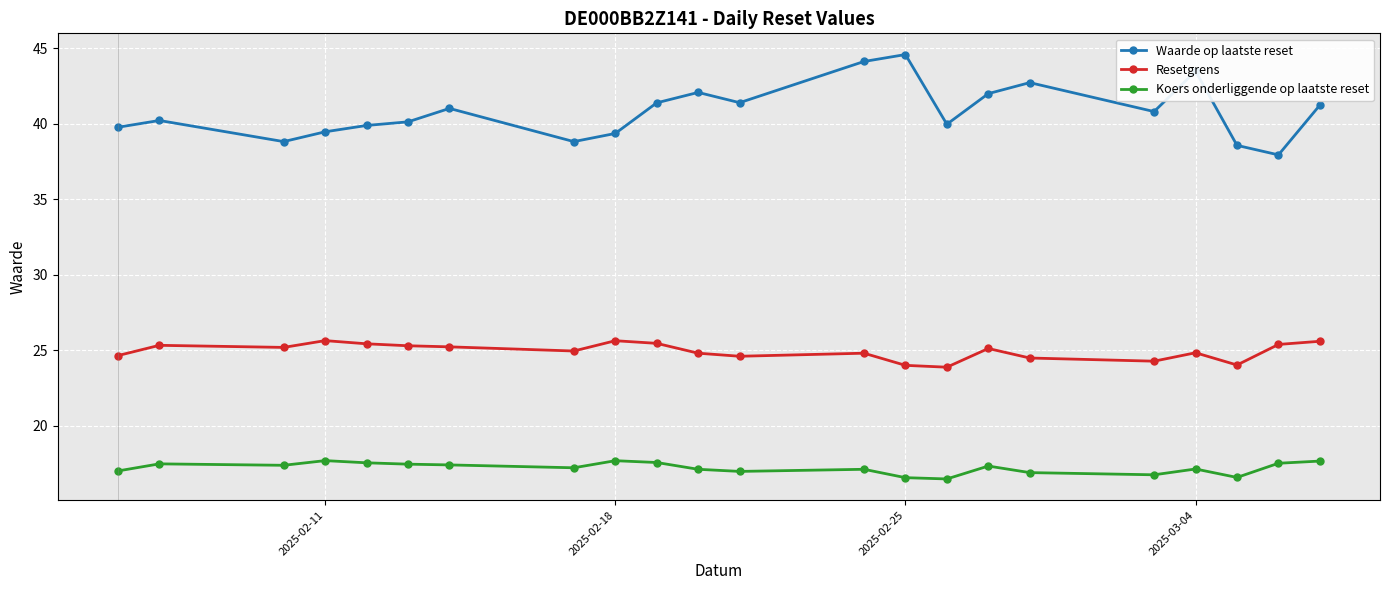

What is the value of the Resetgrens point at the 5th from the left?

25.4